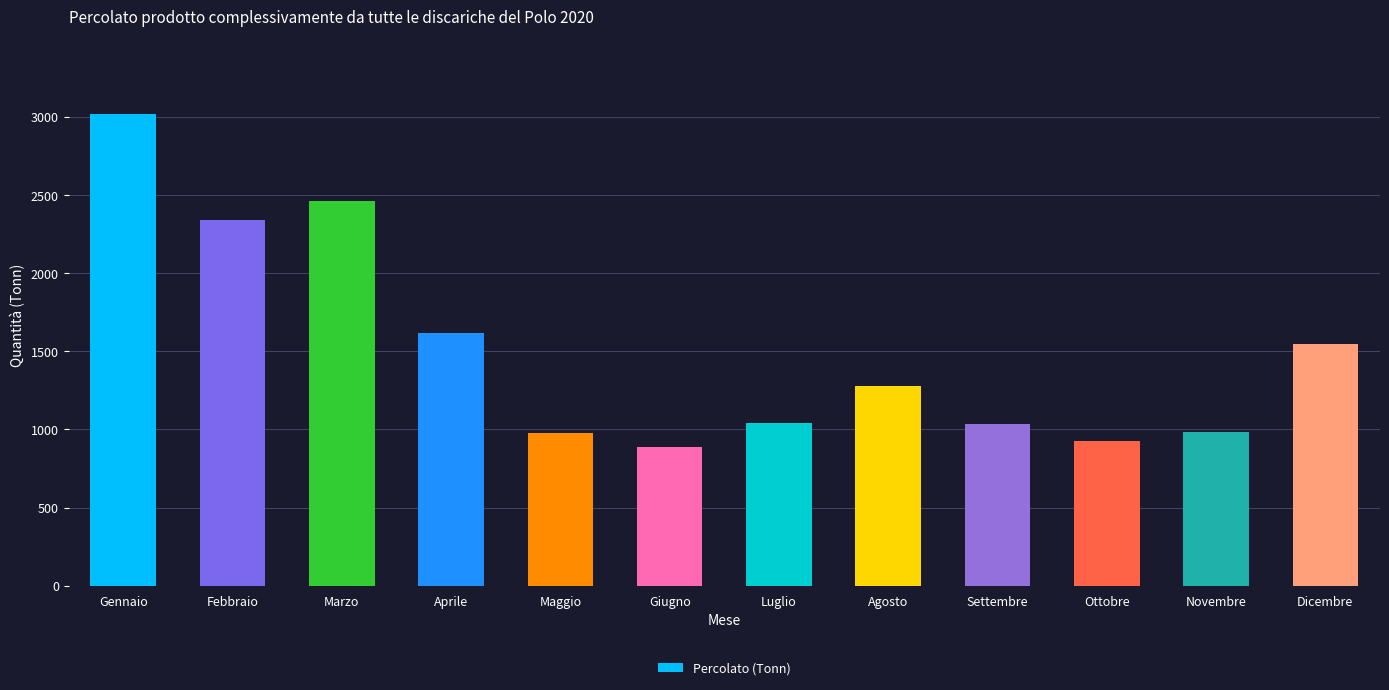

Which label corresponds to the largest value in the chart?

Gennaio